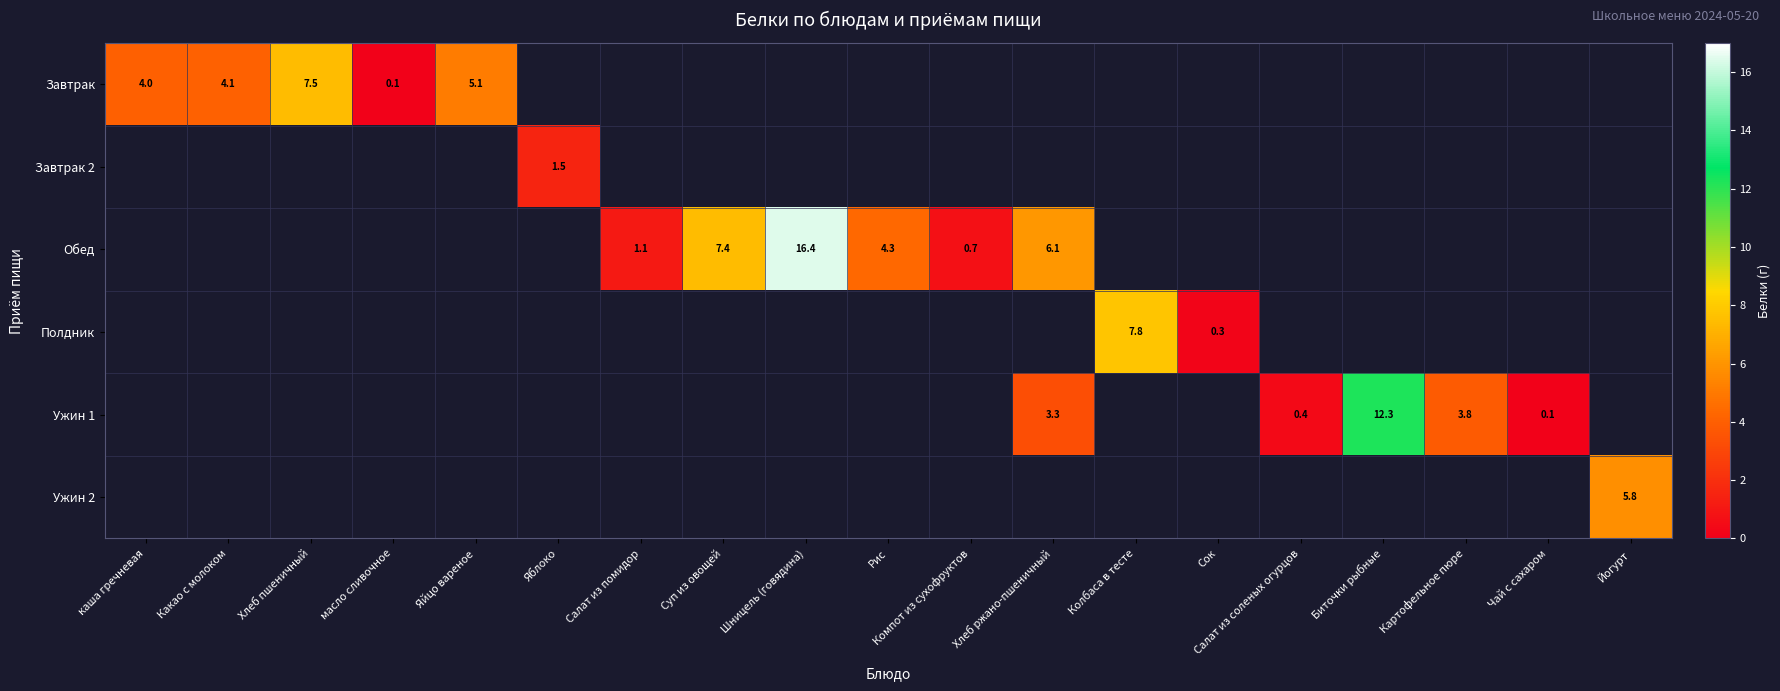

Is it true that Обед equals 1.7 at Рис?

False